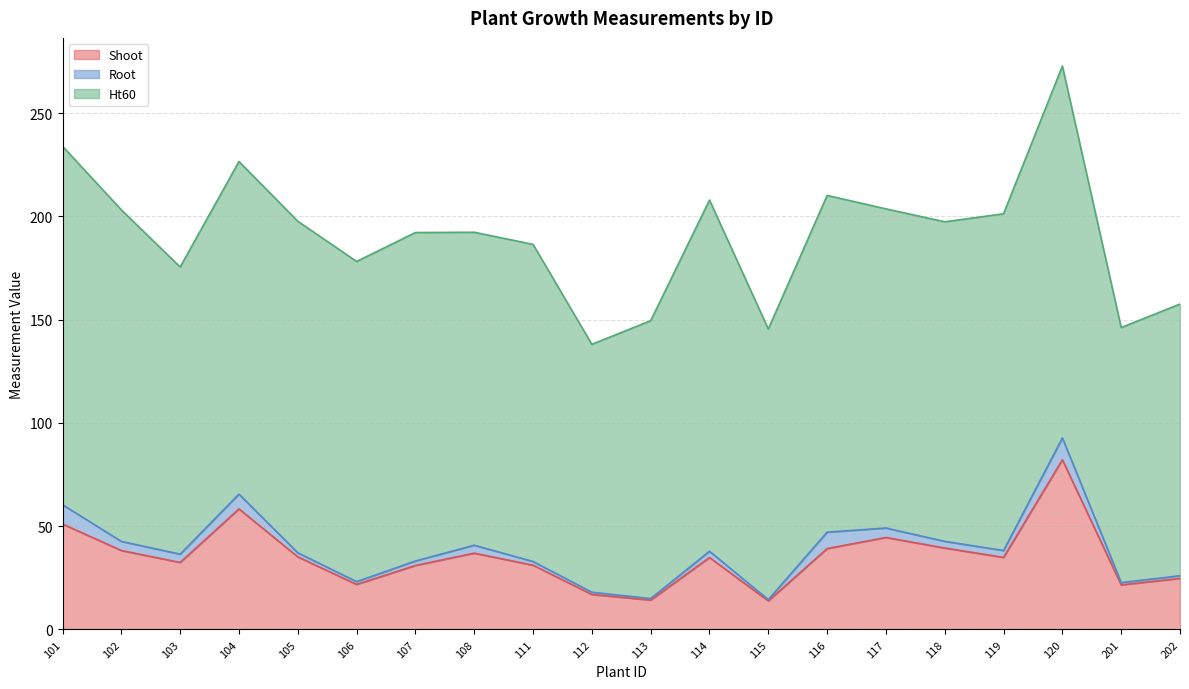

True or false: Ht60 and Root intersect in this chart.

False